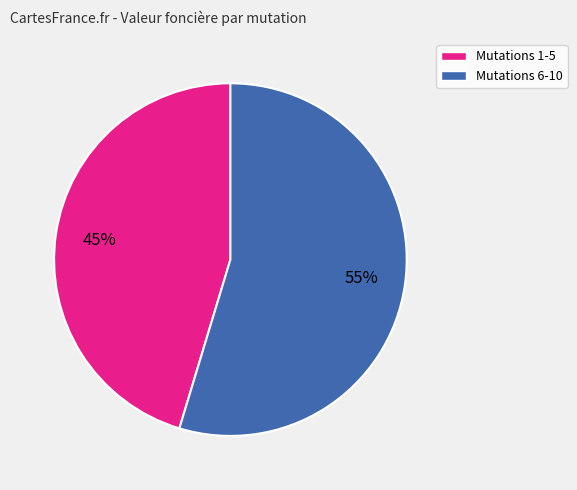

To the nearest percent, what is the average slice percentage?

50%